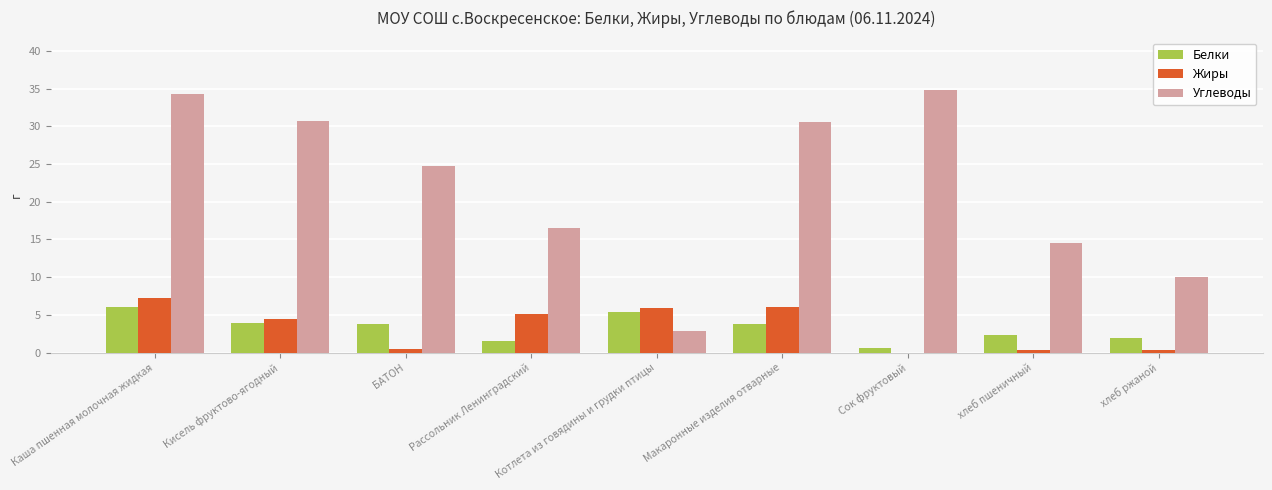

What is the sum of all Жиры values?

29.9